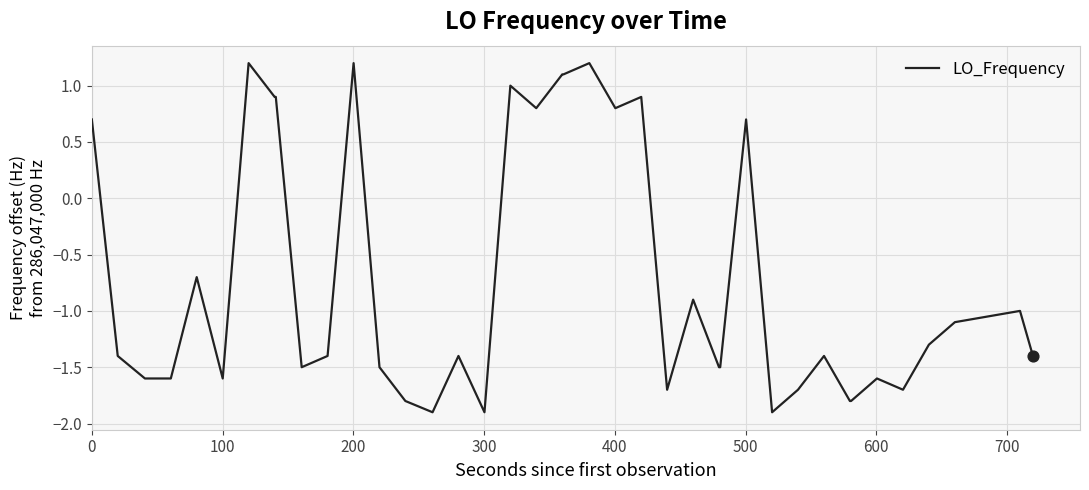

What is the difference between the maximum and minimum values?

3.1